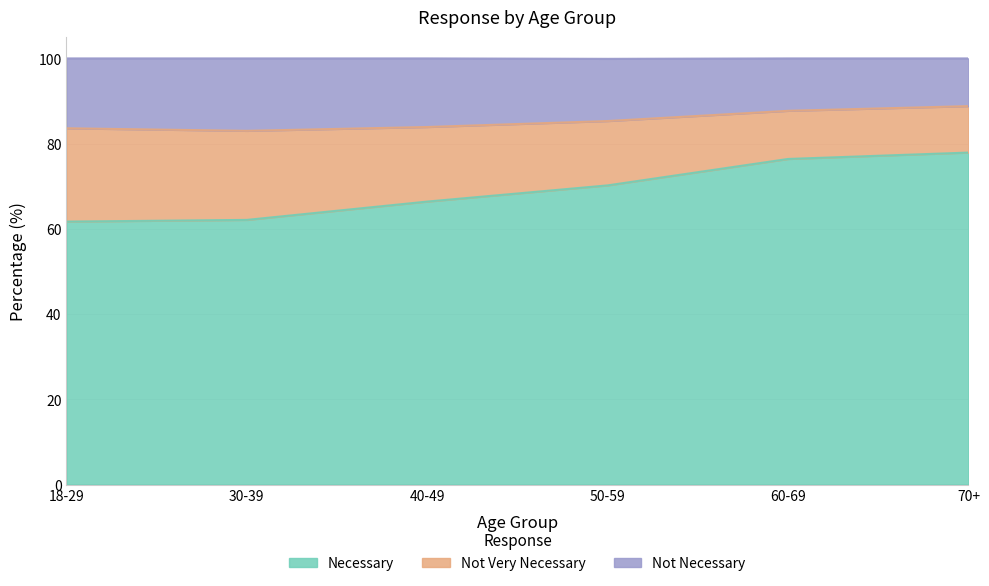

True or false: Necessary and Not Necessary intersect in this chart.

False